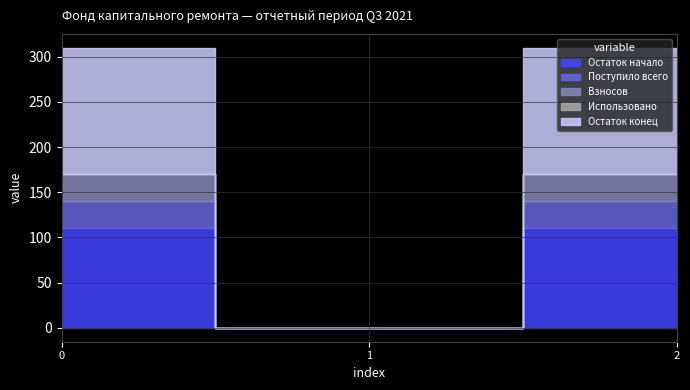

List the series in order of their peak value, lowest first.

Использовано, Поступило всего, Взносов, Остаток начало, Остаток конец